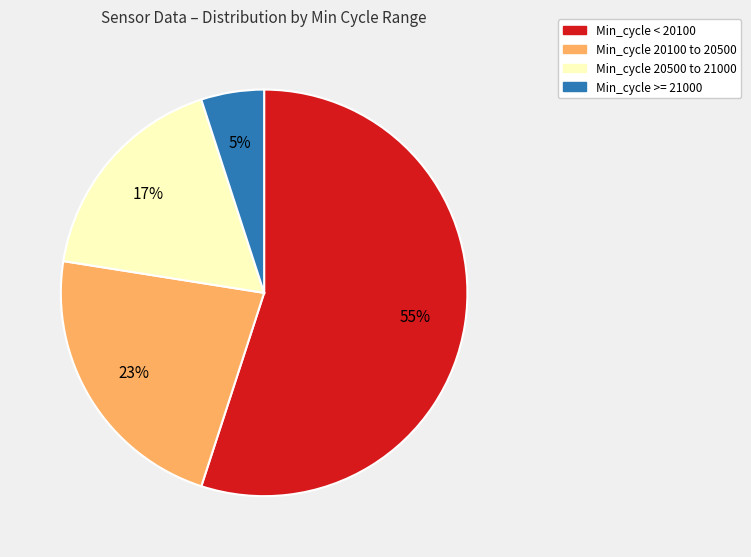

To the nearest percent, what is the difference between the largest and smallest slice percentages?

50%